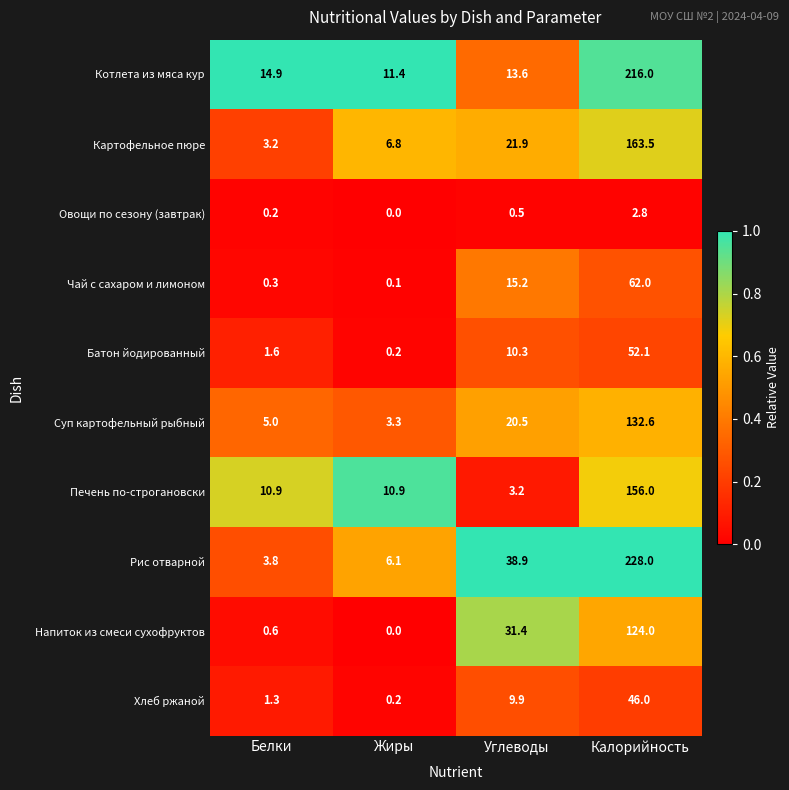

What is the difference between the highest and lowest values at Калорийность?

225.2